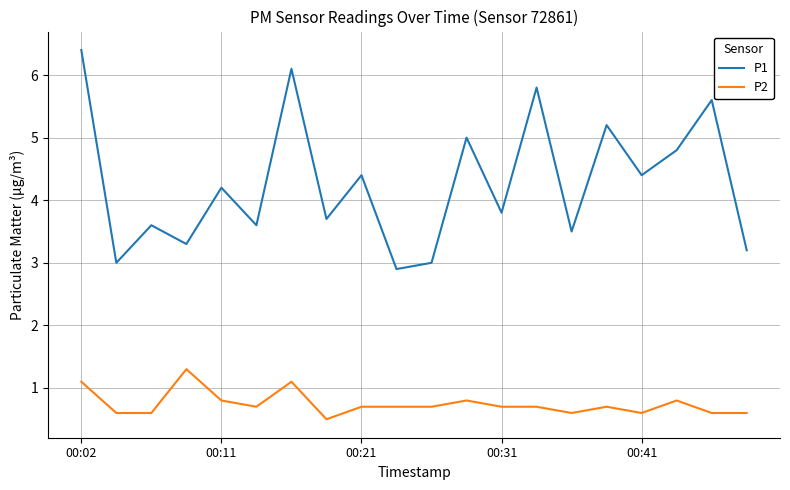

What is the greatest value displayed?

6.4